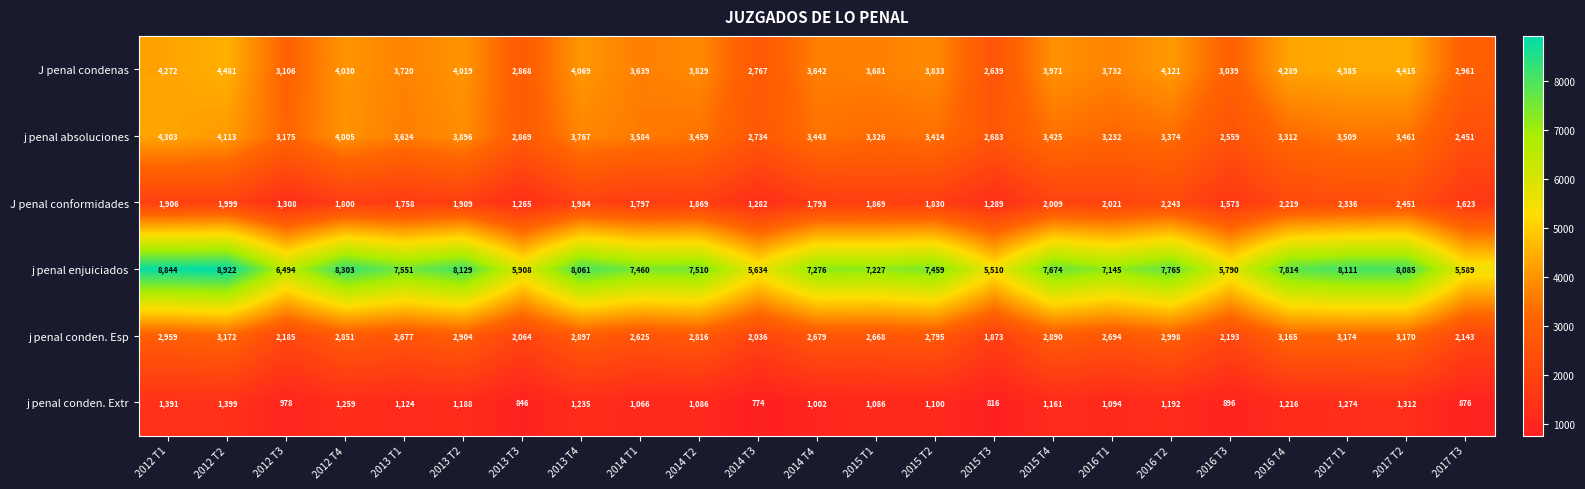

What is the spread (max minus min) of values at 2012 T4?

7044